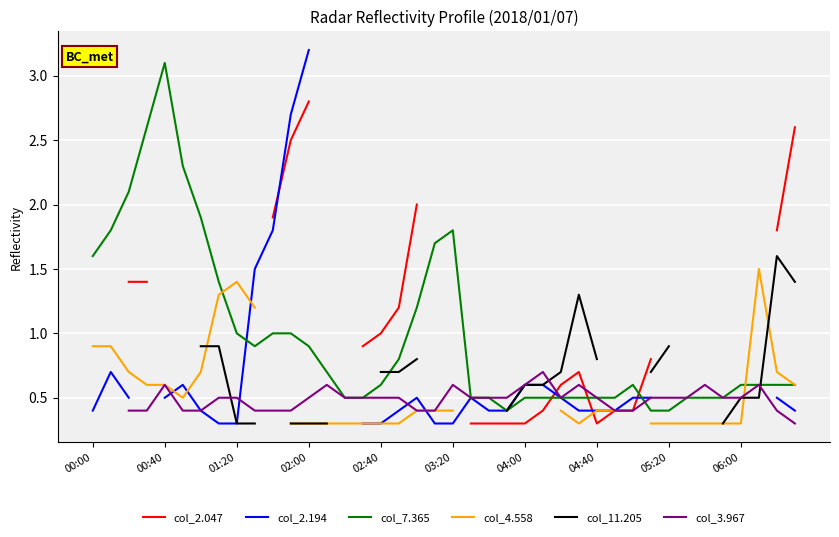

Which category has the highest value in the col_7.365 series?

00:40